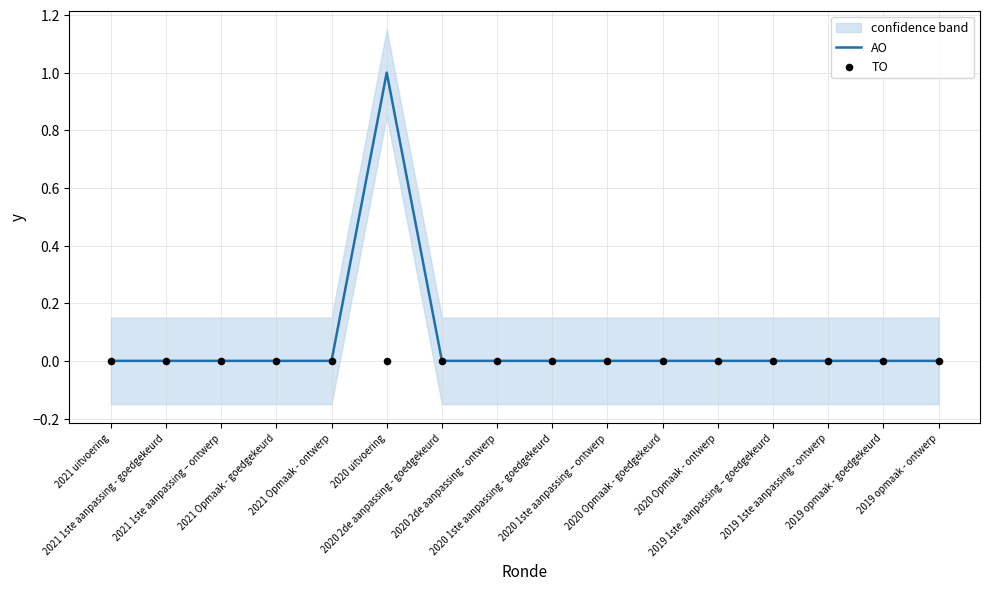

Which series has the largest Y range (max minus min)?

AO